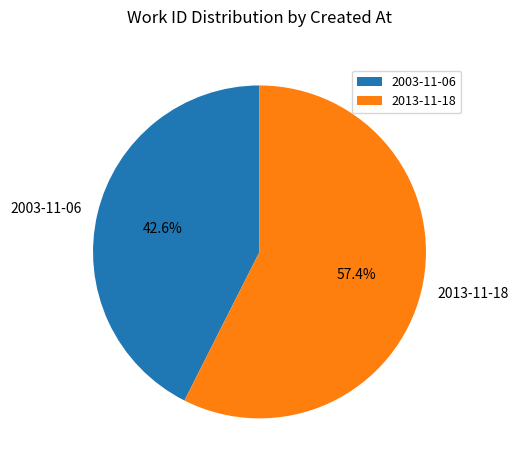

Is it true that 2003-11-06 is 54% of the pie?

False